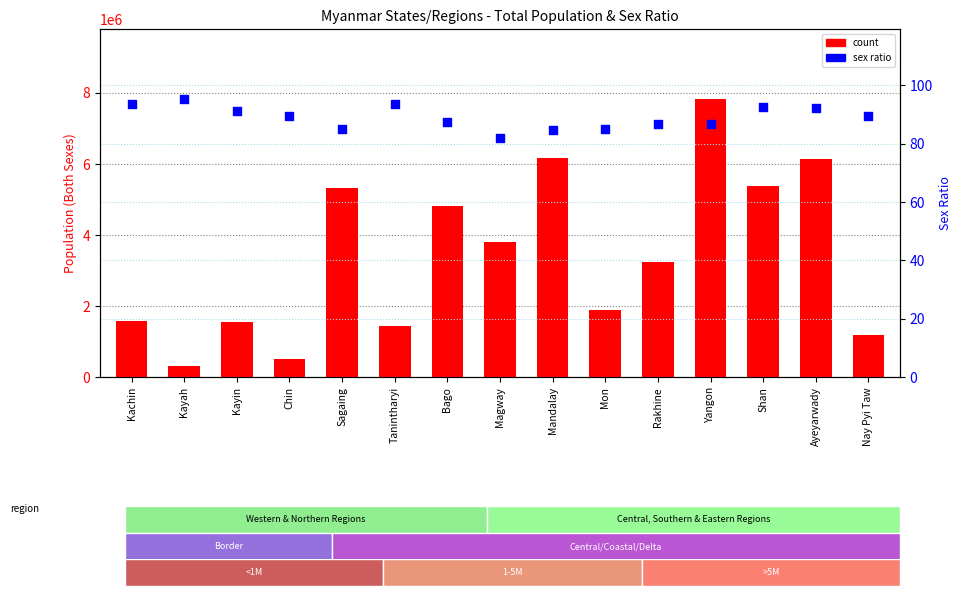

At which category is the sum across all series the highest?

Yangon